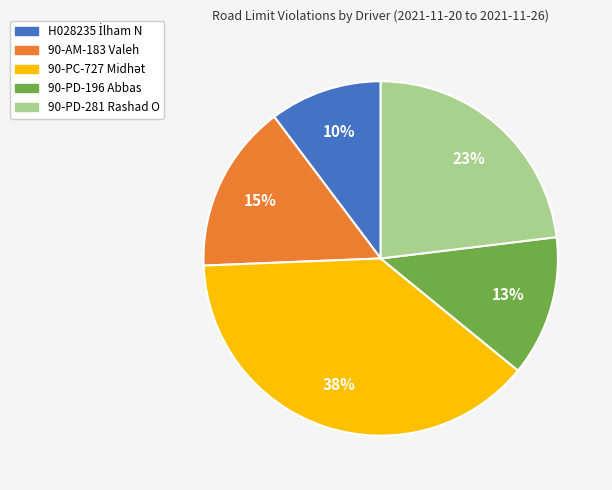

Between 90-AM-183 Valeh and 90-PD-196 Abbas, which is larger?

90-AM-183 Valeh